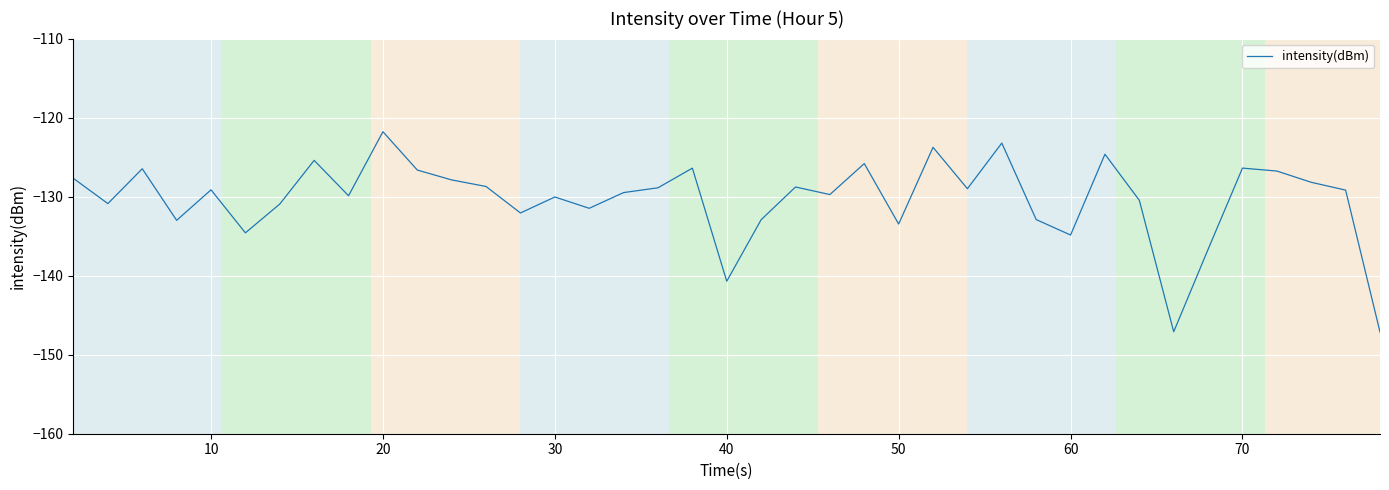

What is the maximum value shown in the chart?

-121.8